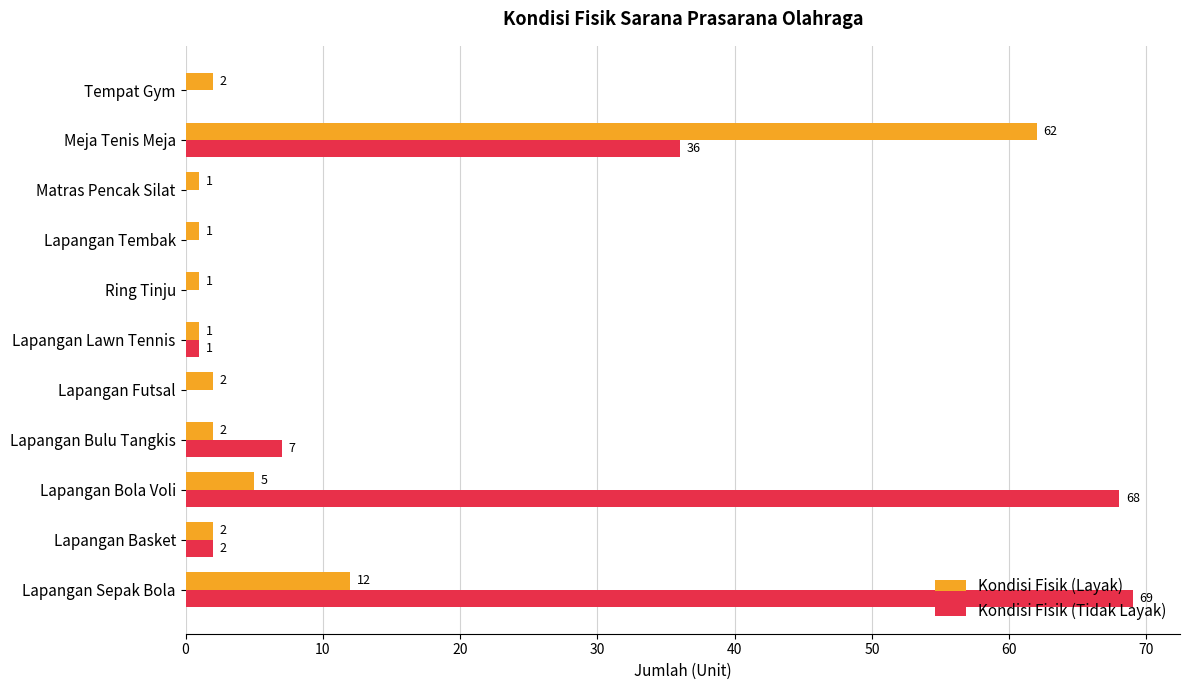

What is the average value of the Kondisi Fisik (Layak) series?

8